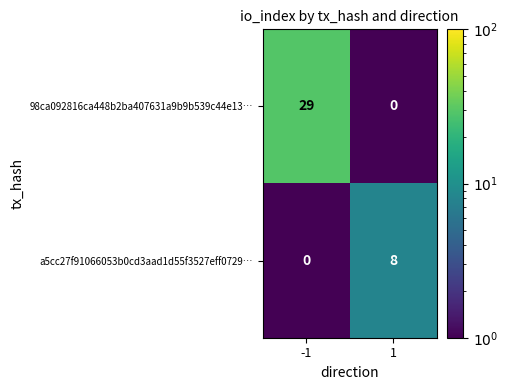

Is the value of a5cc27f91066053b0cd3aad1d55f3527eff0729… at 1 greater than the value of 98ca092816ca448b2ba407631a9b9b539c44e13… at -1?

No